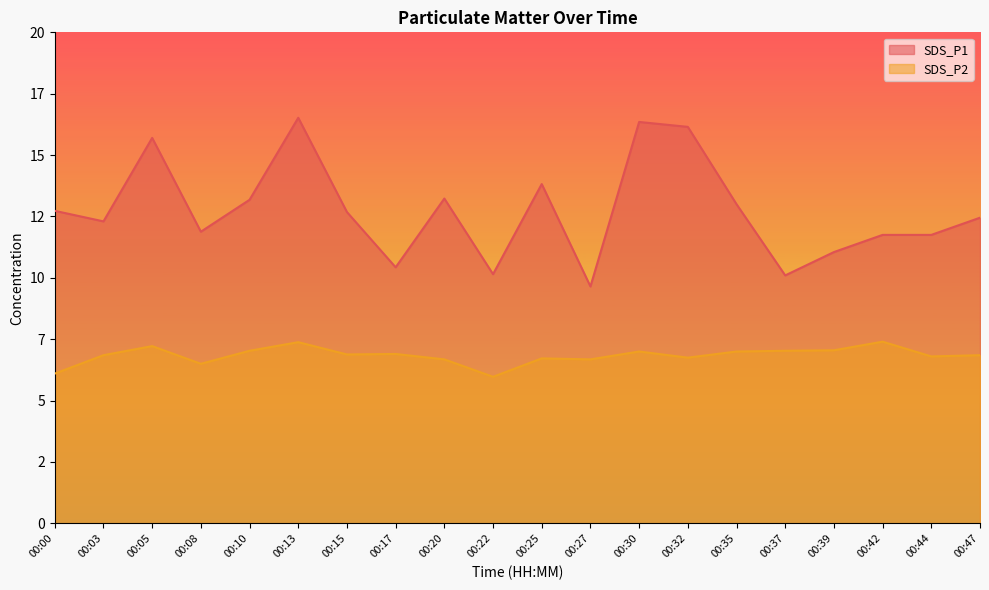

List the series in order of their overall mean, lowest first.

SDS_P2, SDS_P1